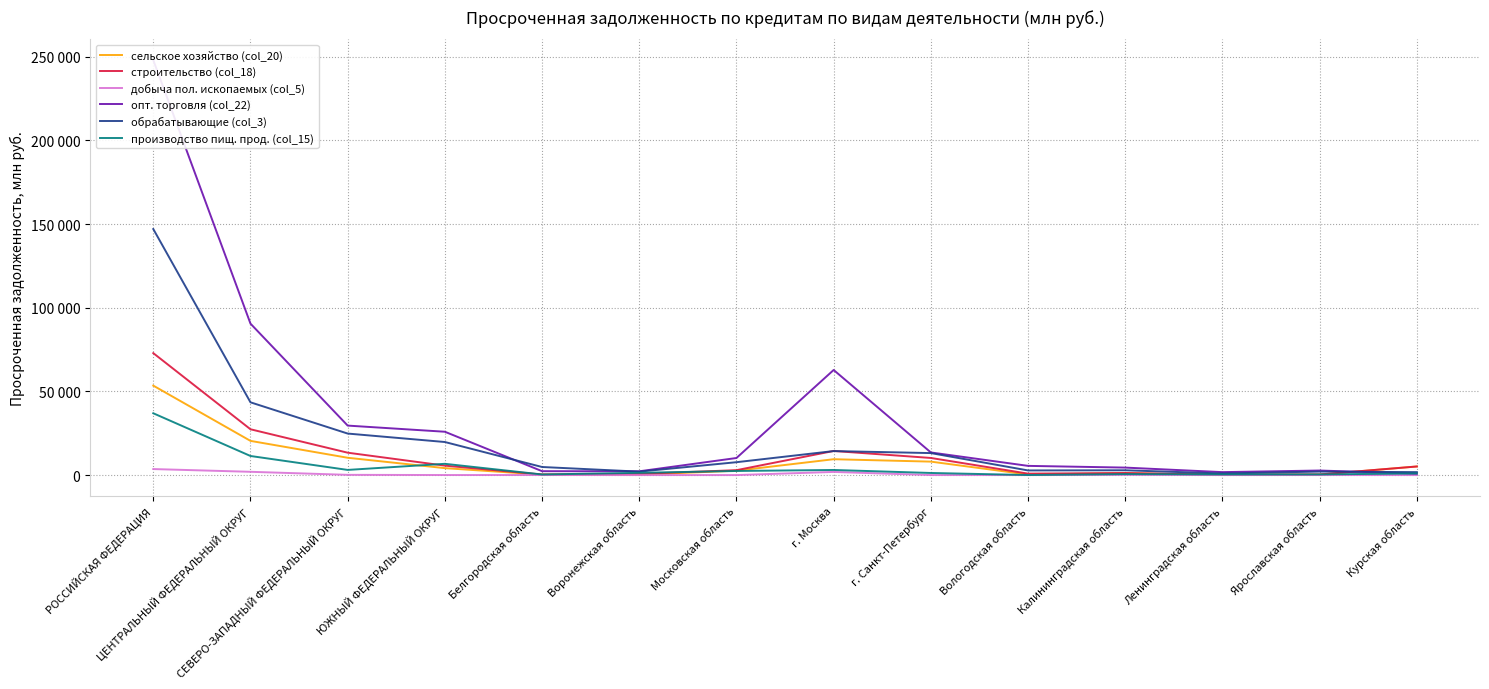

The value of обрабатывающие (col_3) at Ярославская область is 944. True or false?

False